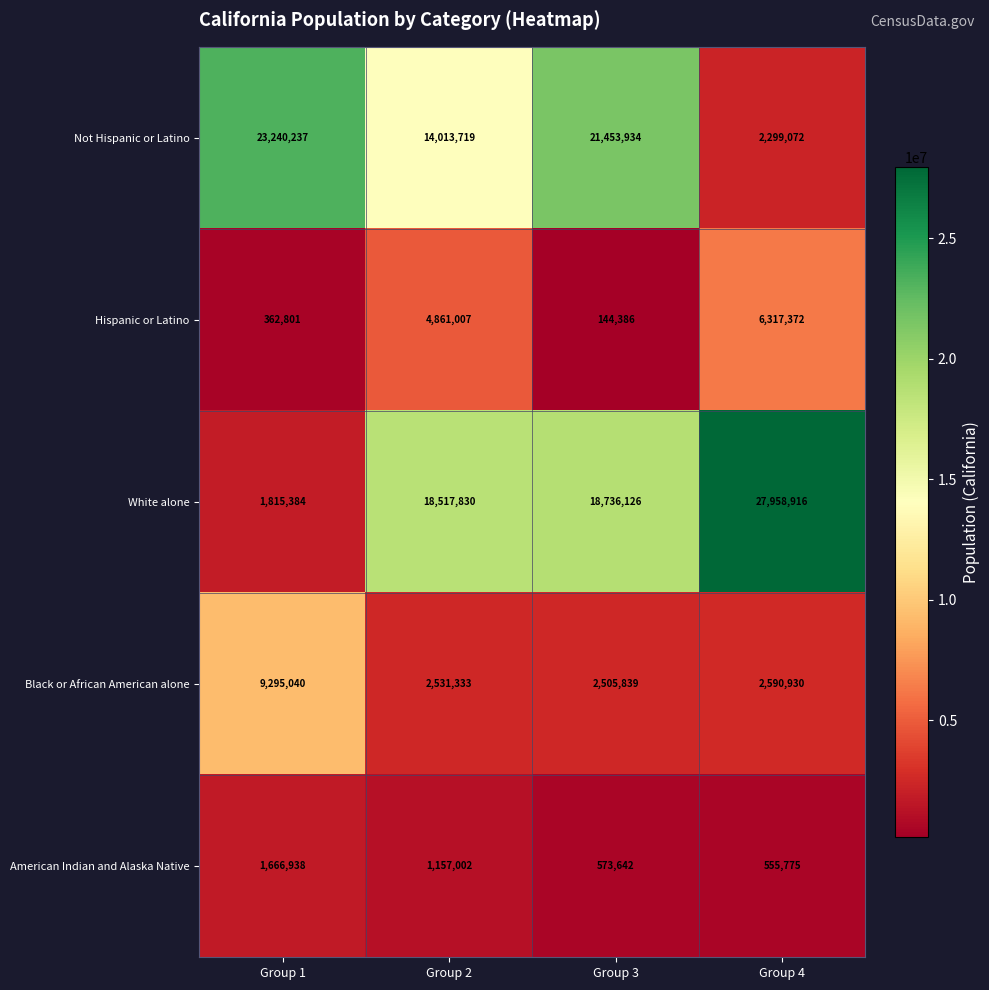

Is it true that Hispanic or Latino equals 4861007 at Group 2?

True